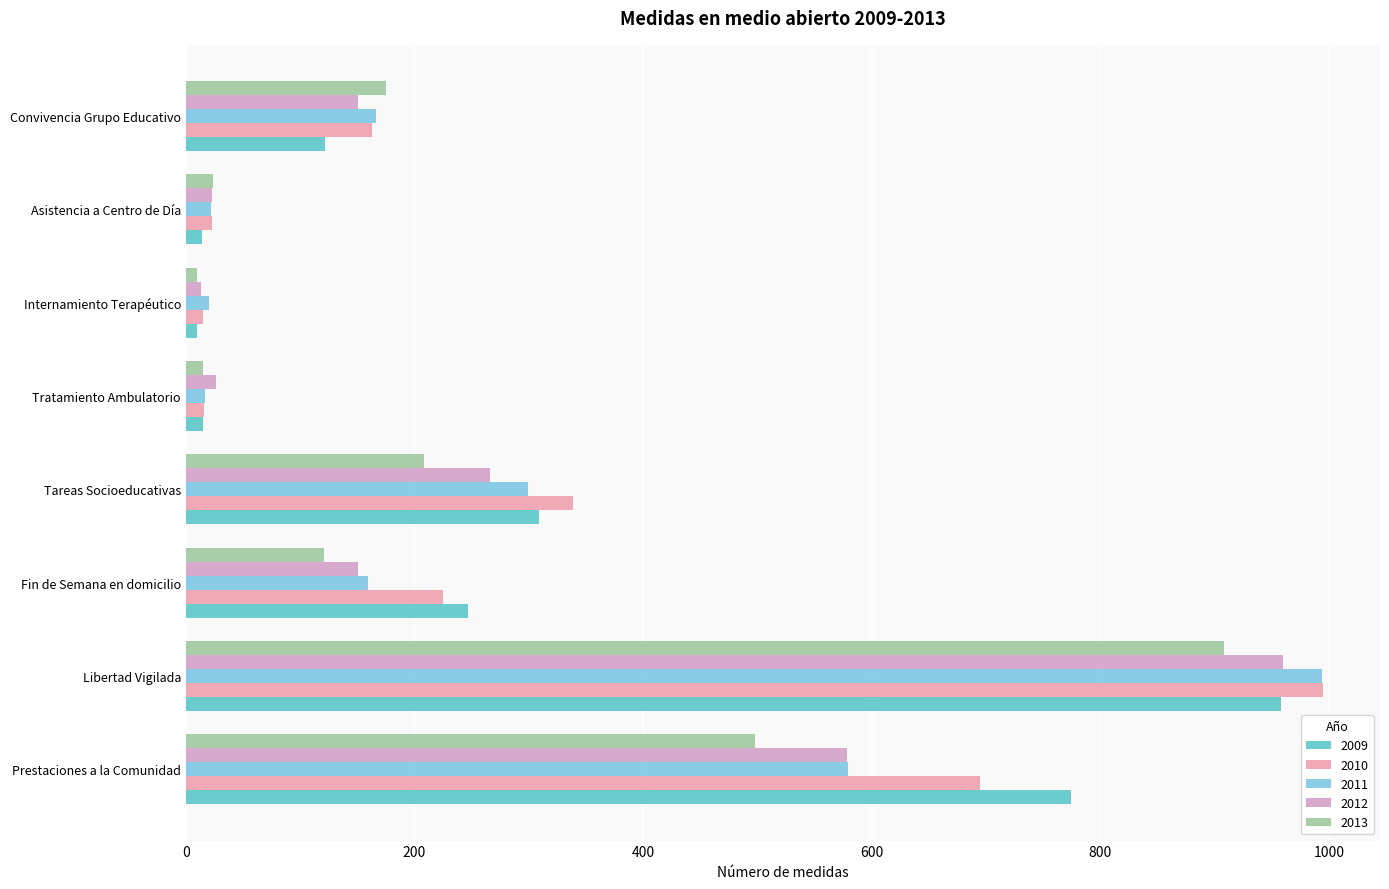

How many values in the 2012 series are below 151?

3